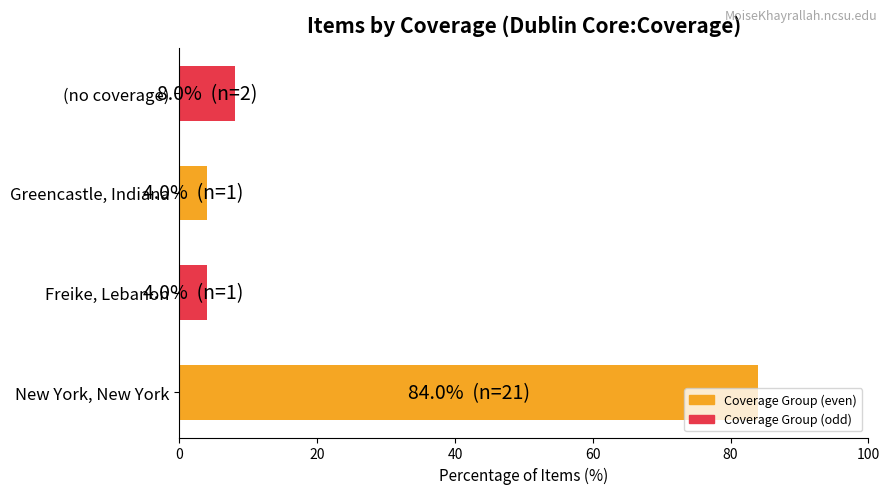

What is the difference between the maximum and minimum values?

80